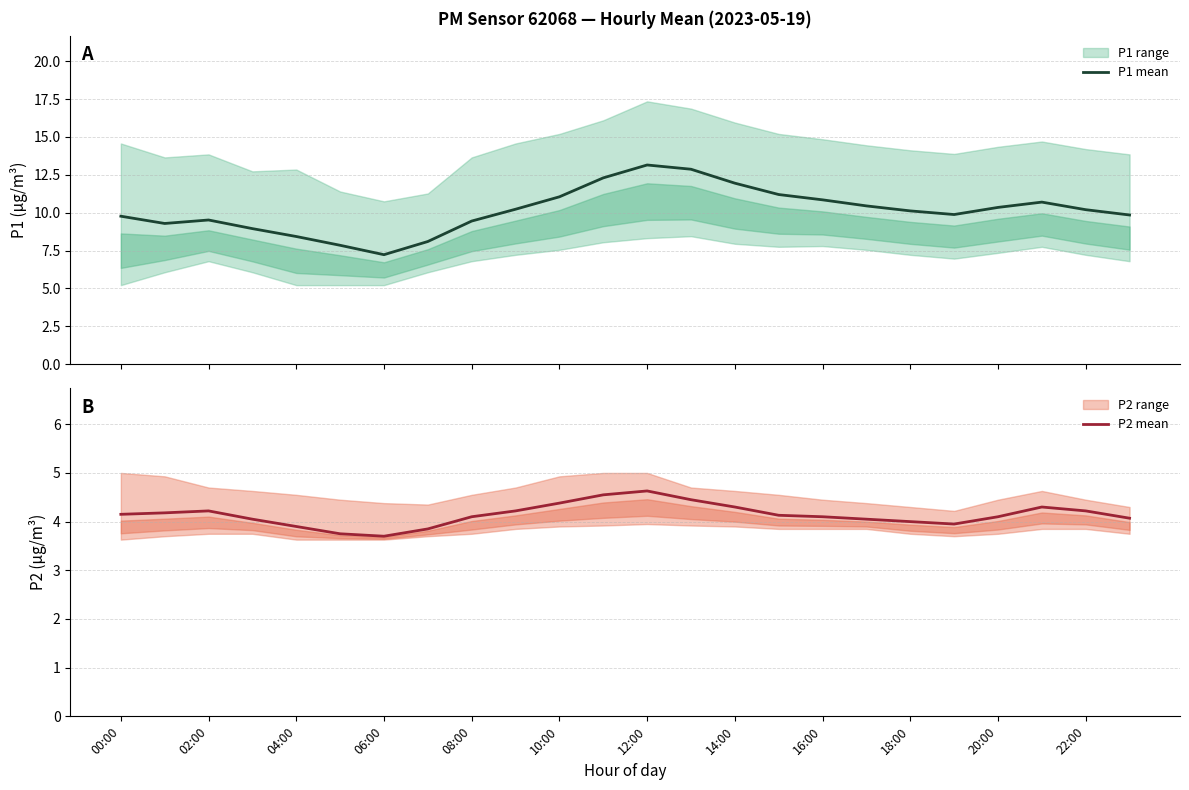

The P2 mean series shows 4.1 at 16:00. True or false?

True